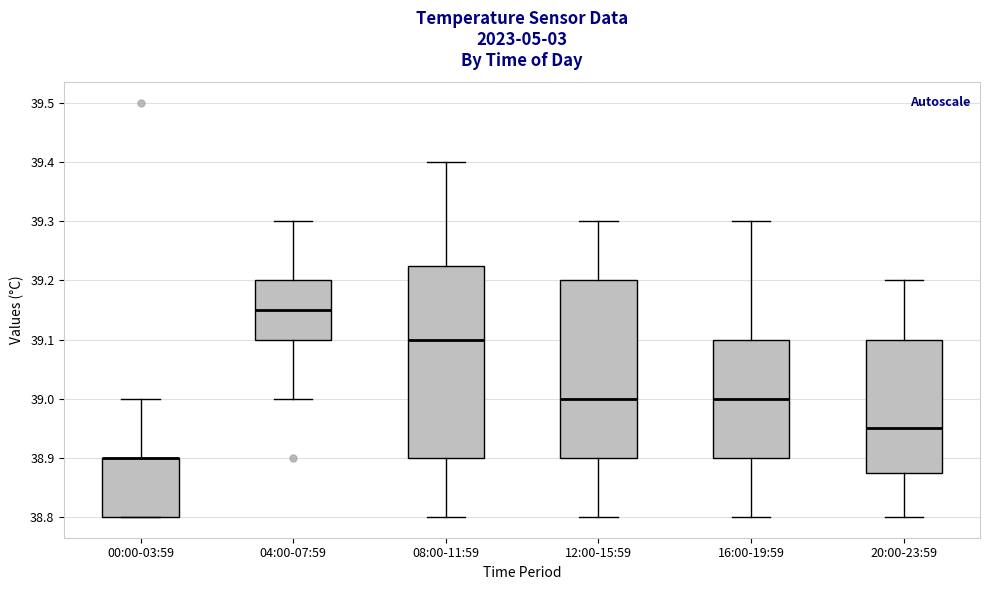

Reading left to right, read every box against the y-axis: the position of its median line, the range the box covers, and the ends of its whiskers. The values are not printed on the chart, so give them approximately, as read against the axis.

00:00-03:59: median 38.90 (drawn on the box's upper edge), box 38.80 to 38.90, whiskers 38.80 to 39.00
04:00-07:59: median 39.15, box 39.10 to 39.20, whiskers 39.00 to 39.30
08:00-11:59: median 39.10, box 38.90 to 39.23, whiskers 38.80 to 39.40
12:00-15:59: median 39.00, box 38.90 to 39.20, whiskers 38.80 to 39.30
16:00-19:59: median 39.00, box 38.90 to 39.10, whiskers 38.80 to 39.30
20:00-23:59: median 38.95, box 38.88 to 39.10, whiskers 38.80 to 39.20